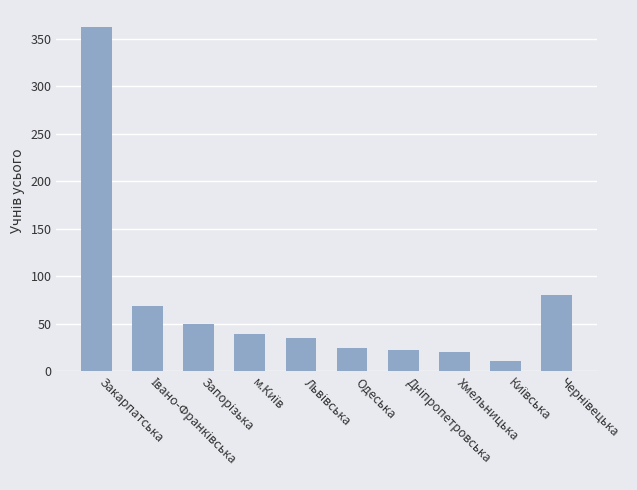

What is the sum of all values?

712